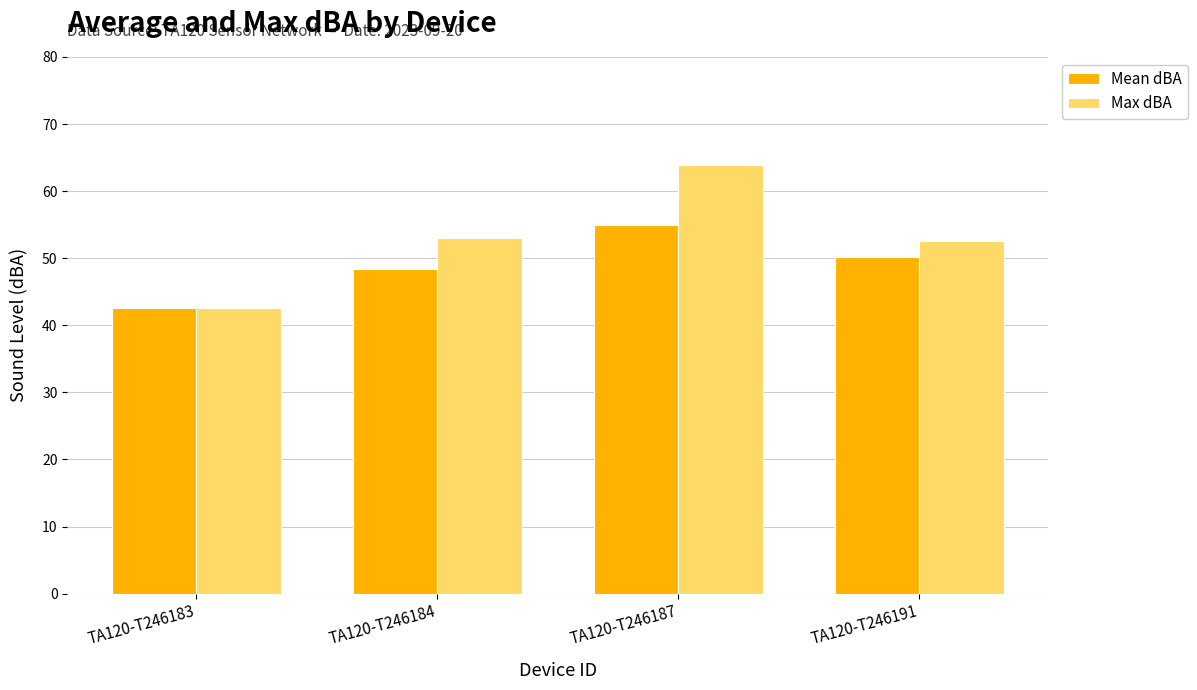

What is the smallest value displayed?

42.6